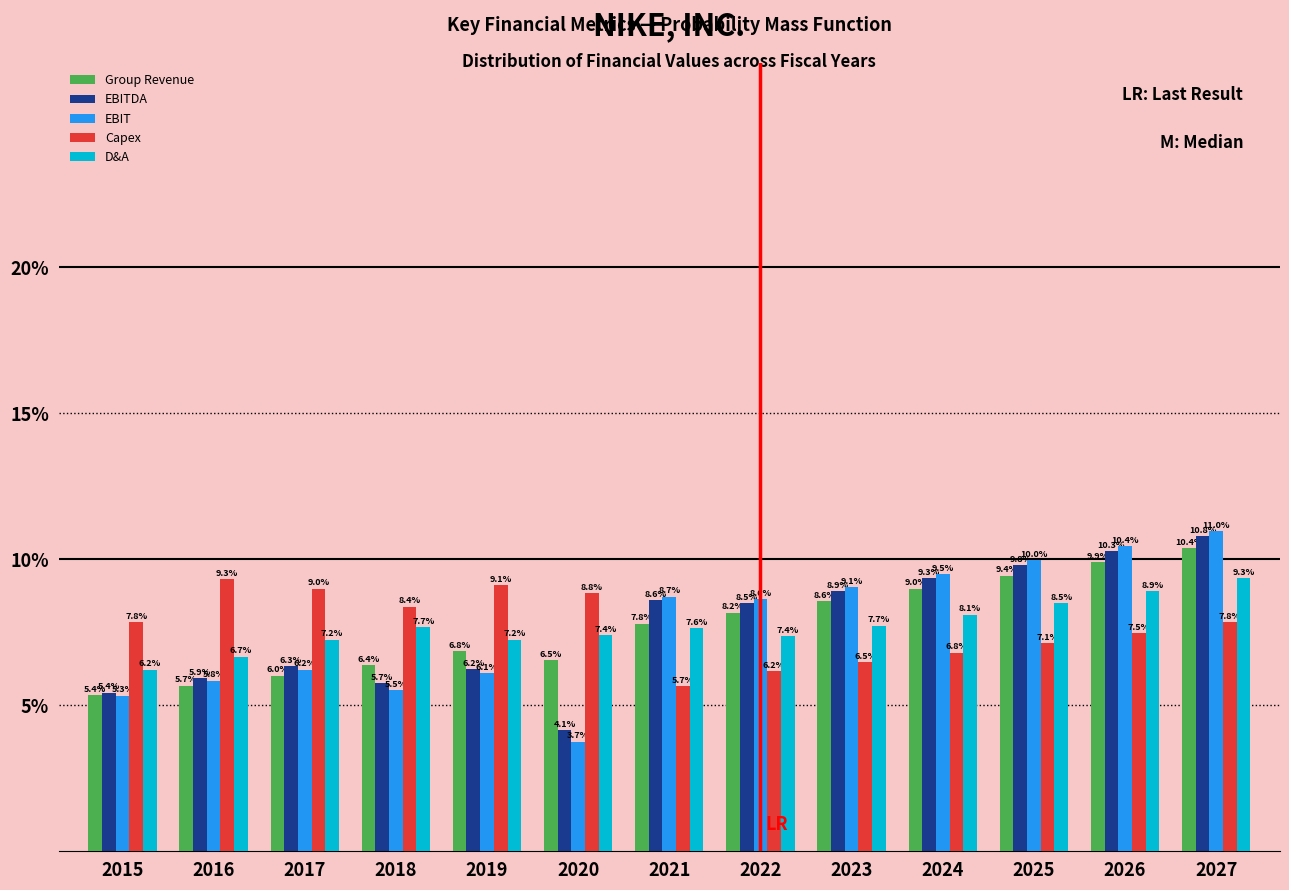

Reading left to right, extract all data points from this chart.

Group Revenue: 2015=5.4	2016=5.7	2017=6.0	2018=6.4	2019=6.8	2020=6.5	2021=7.8	2022=8.2	2023=8.6	2024=9.0	2025=9.4	2026=9.9	2027=10.4
EBITDA: 2015=5.4	2016=5.9	2017=6.3	2018=5.7	2019=6.2	2020=4.1	2021=8.6	2022=8.5	2023=8.9	2024=9.3	2025=9.8	2026=10.3	2027=10.8
EBIT: 2015=5.3	2016=5.8	2017=6.2	2018=5.5	2019=6.1	2020=3.7	2021=8.7	2022=8.6	2023=9.1	2024=9.5	2025=10.0	2026=10.4	2027=11.0
Capex: 2015=7.8	2016=9.3	2017=9.0	2018=8.4	2019=9.1	2020=8.8	2021=5.7	2022=6.2	2023=6.5	2024=6.8	2025=7.1	2026=7.5	2027=7.8
D&A: 2015=6.2	2016=6.7	2017=7.2	2018=7.7	2019=7.2	2020=7.4	2021=7.6	2022=7.4	2023=7.7	2024=8.1	2025=8.5	2026=8.9	2027=9.3